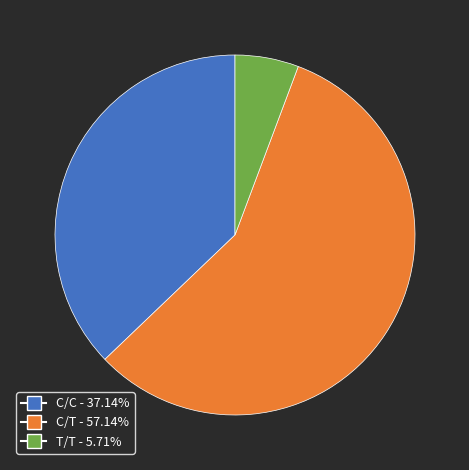

Is it true that T/T is 6% of the pie?

True